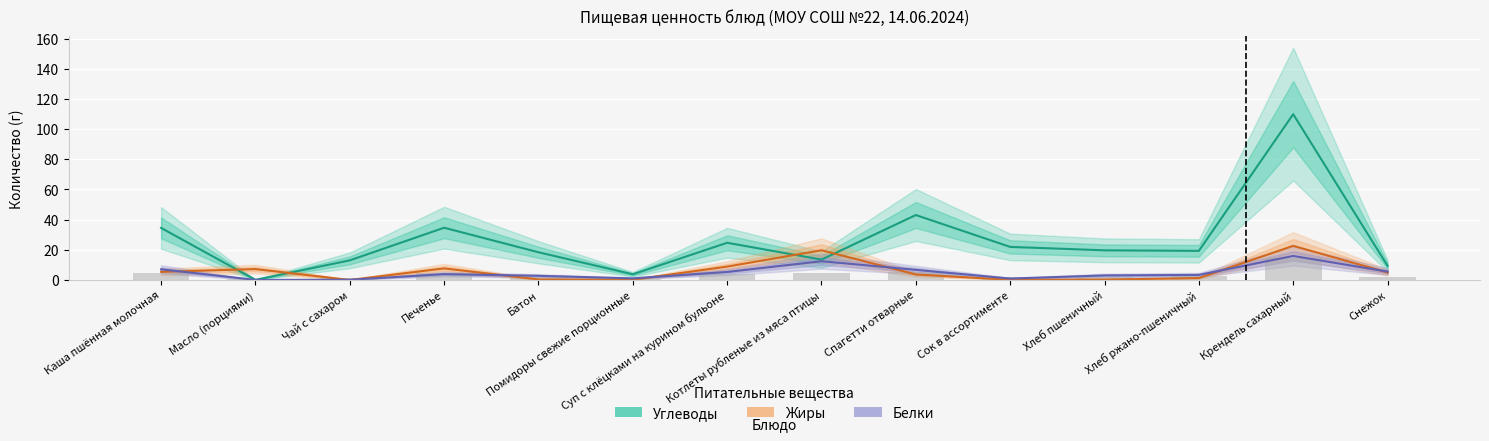

What is the sum of all Белки values?

68.7